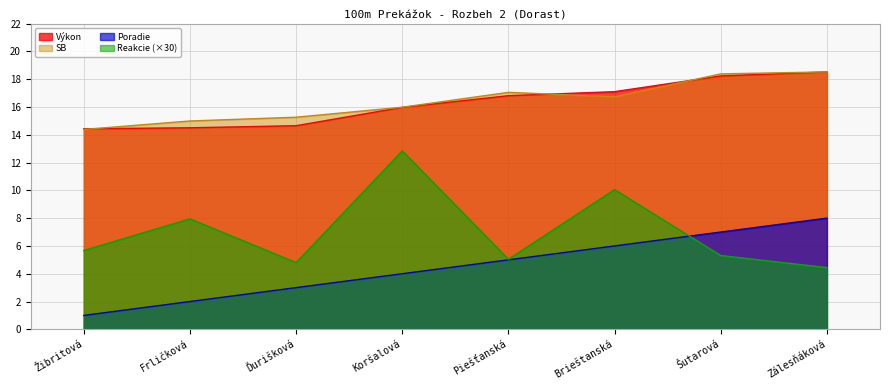

Which series ends up on top after the final intersection of Poradie and Reakcie?

Poradie